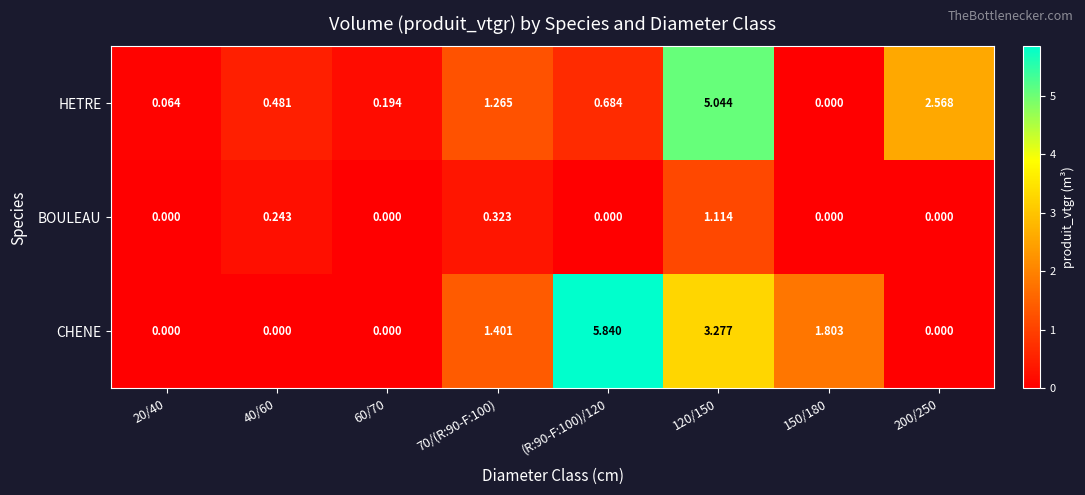

Which series has the largest total across all categories?

CHENE